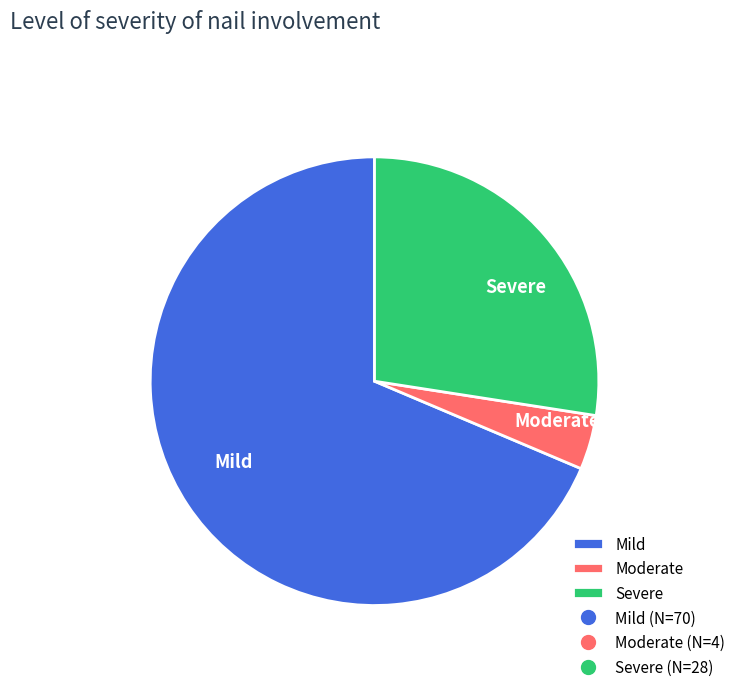

How many segments does this pie chart have?

3